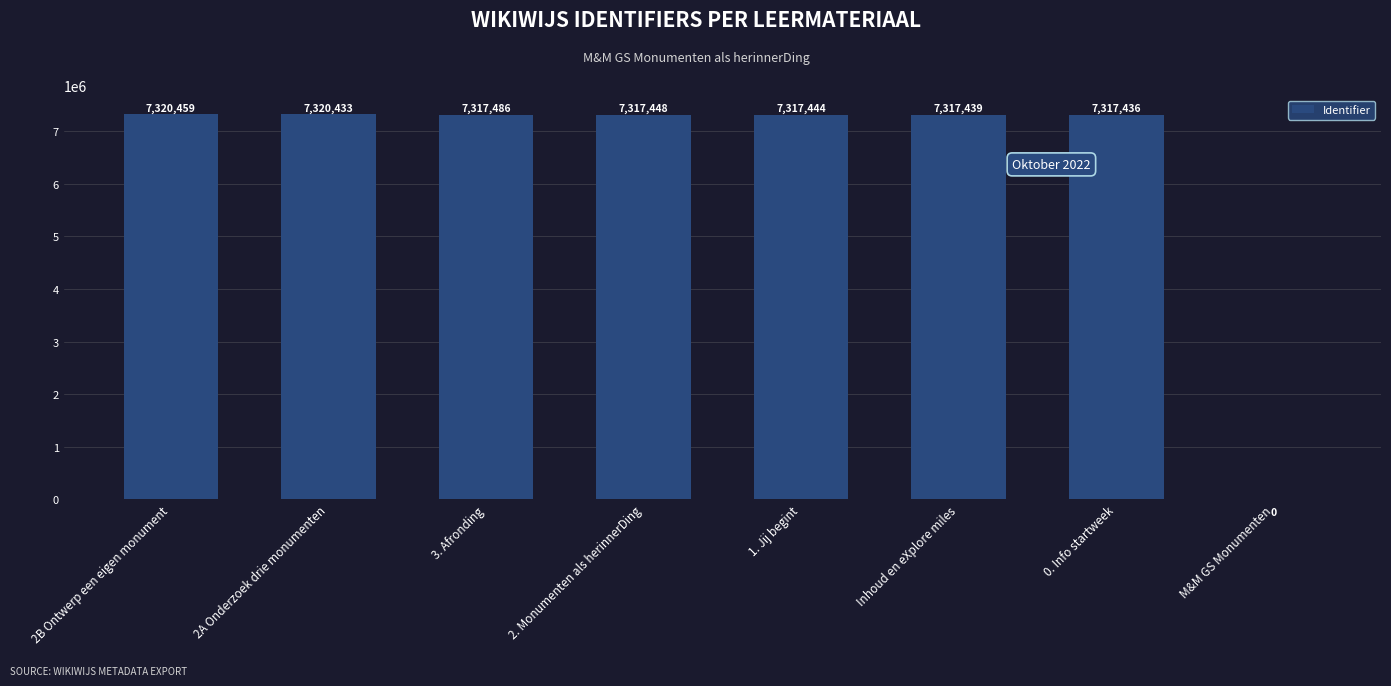

What is the ratio of the value at 2B Ontwerp een eigen monument to the value at Inhoud en eXplore miles?

1.0